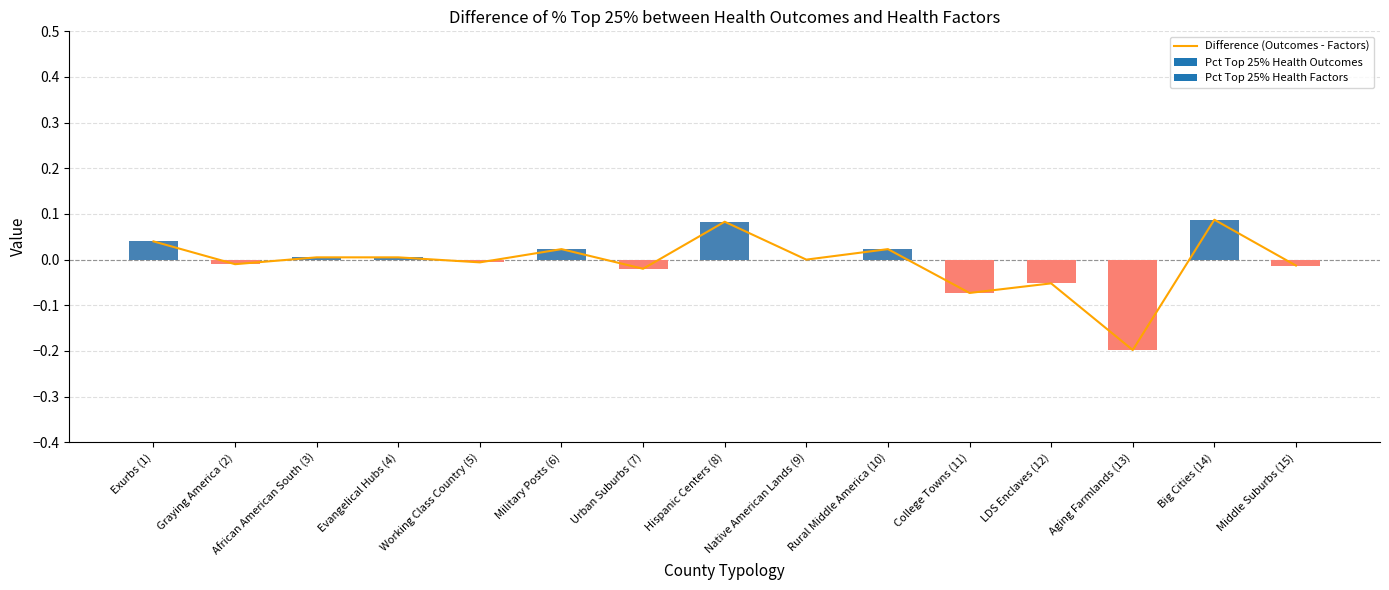

Between African American South (3) and Working Class Country (5), which is larger?

African American South (3)